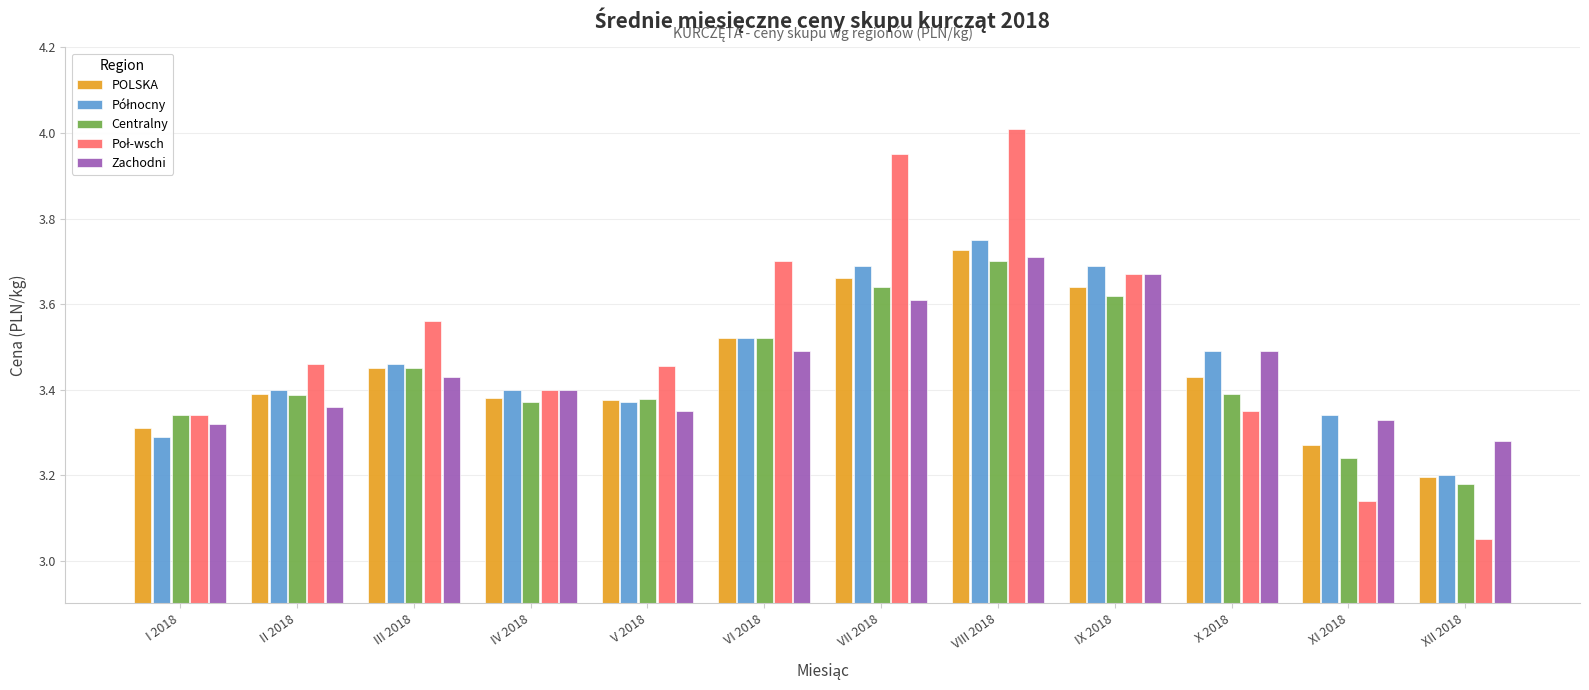

At which category does the chart reach its minimum across all series?

XII 2018